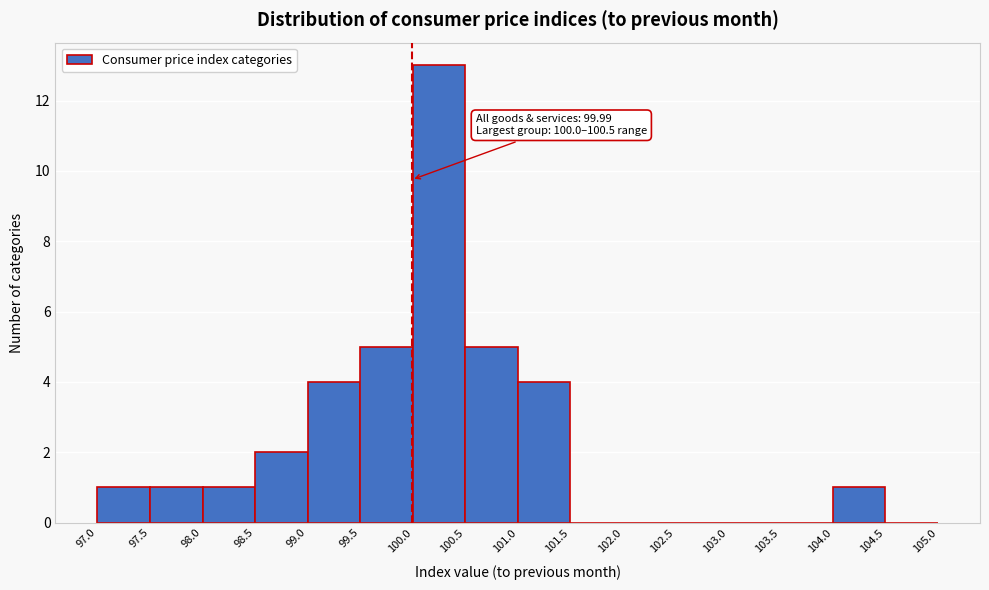

Which range on the x-axis has the tallest bar?

100.0 to 100.5